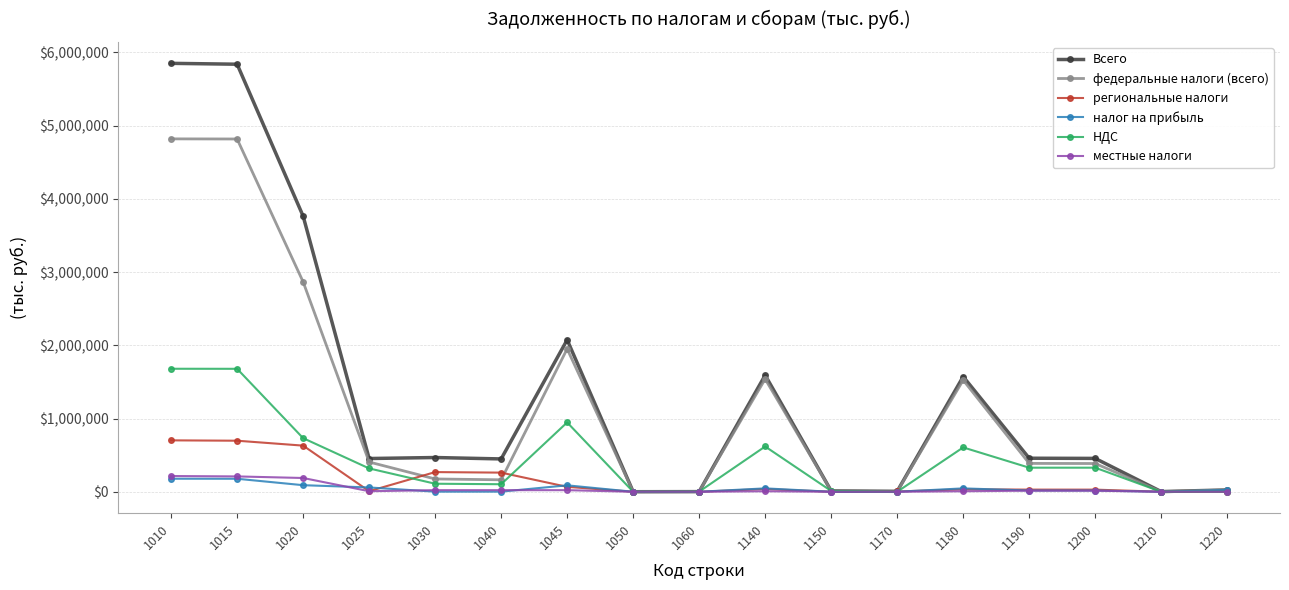

Is the value of налог на прибыль at 1010 greater than the value of региональные налоги at 1025?

Yes